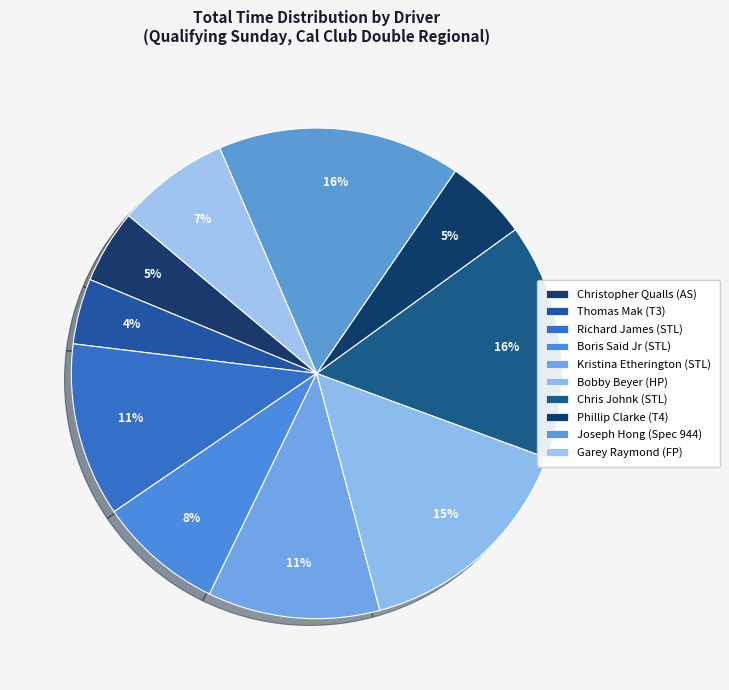

Is Christopher Qualls (AS) the majority of the pie?

No